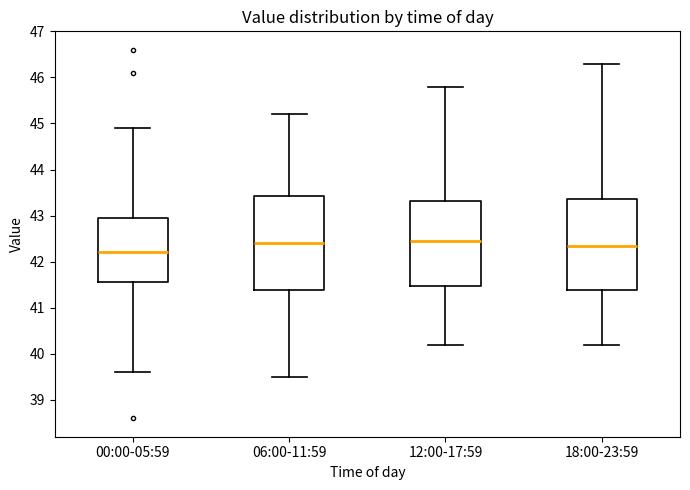

Which box's median line is the lowest?

00:00-05:59